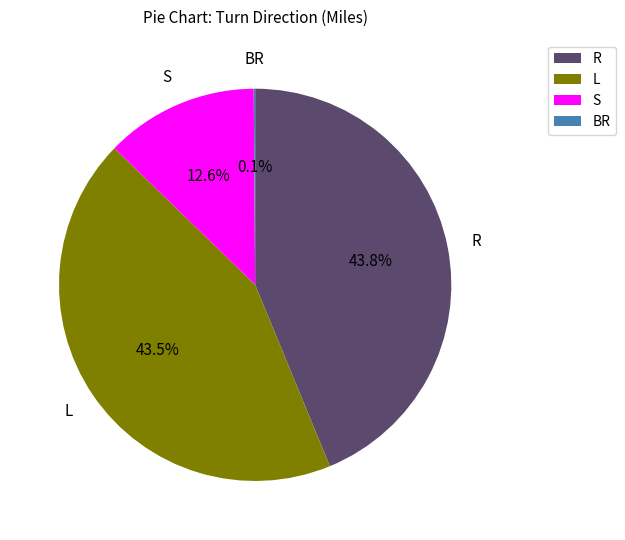

What is the ratio of the value at S to the value at L?

0.3